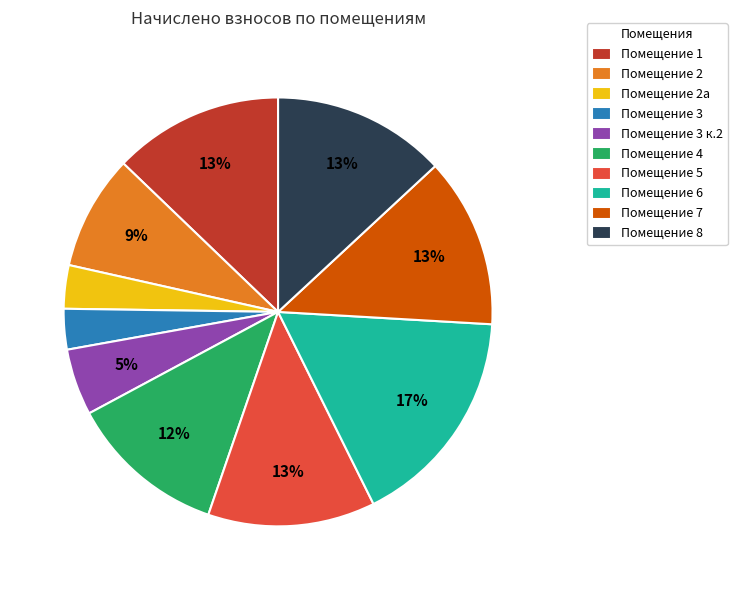

Is the sum of Помещение 5 and Помещение 3 greater than half?

No